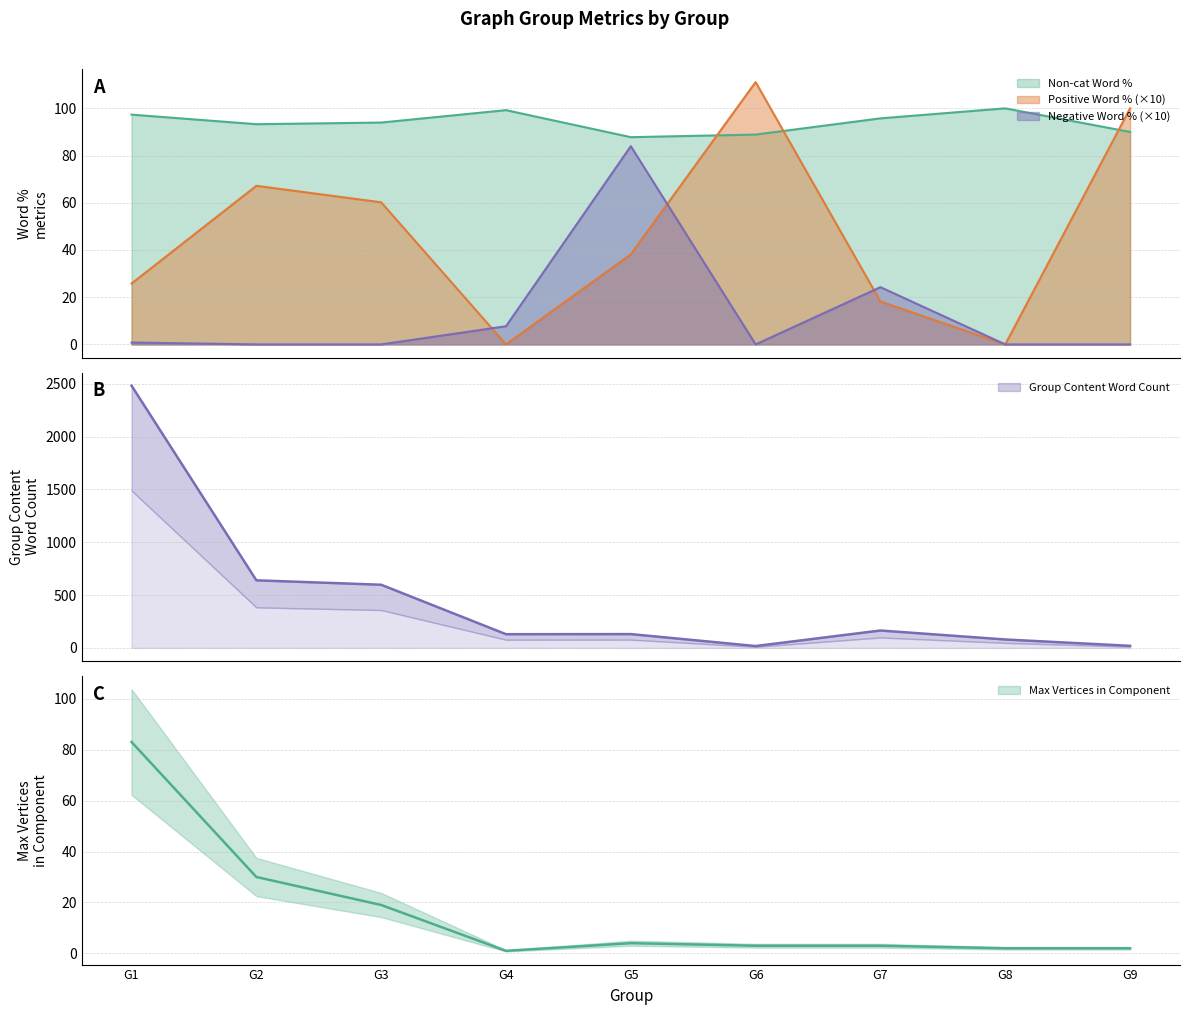

Which series has the largest range (max minus min)?

Group Content Word Count